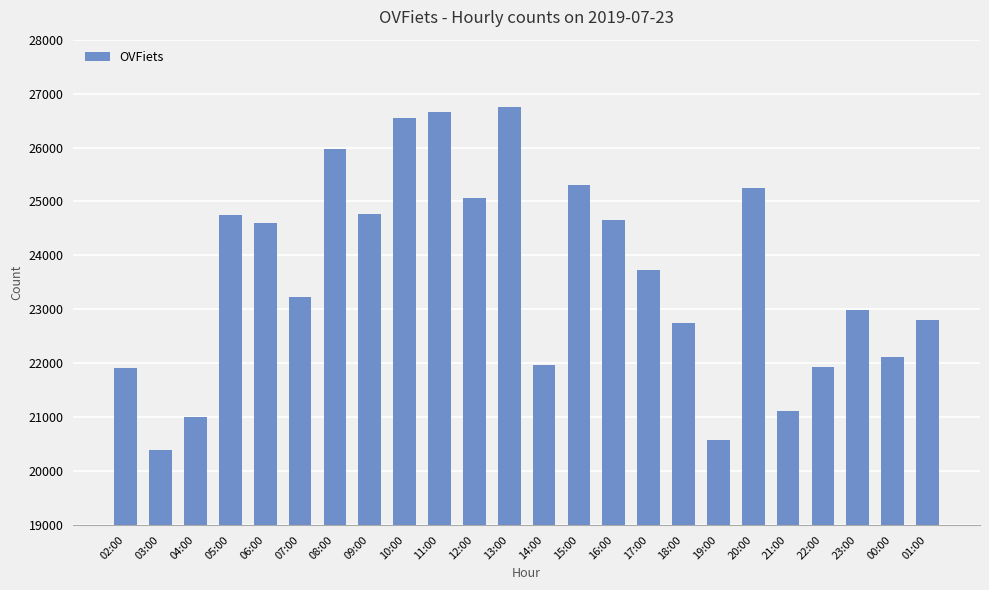

How many values are below 23732?

12